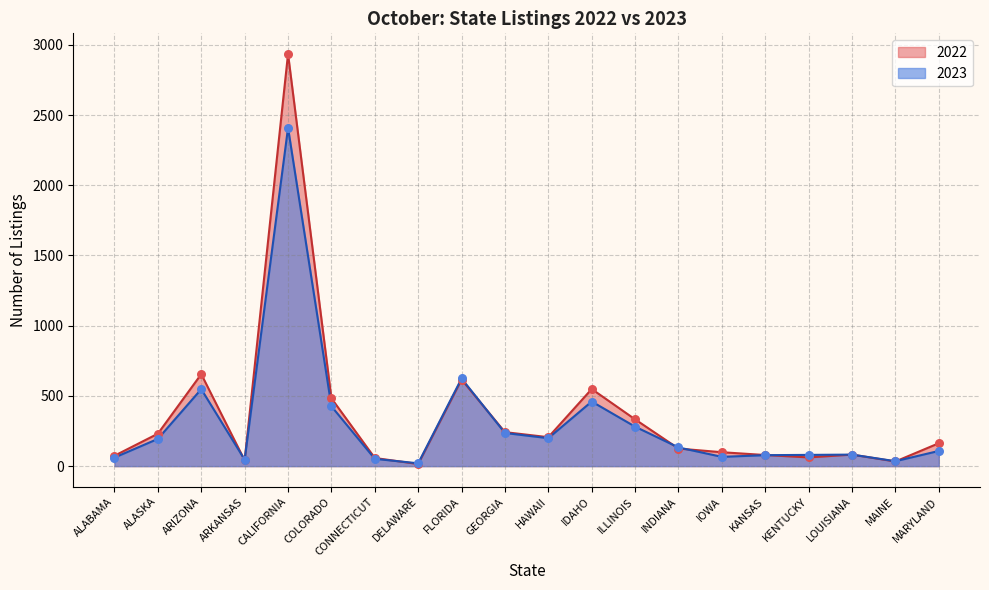

At which category is the sum across all series the highest?

CALIFORNIA